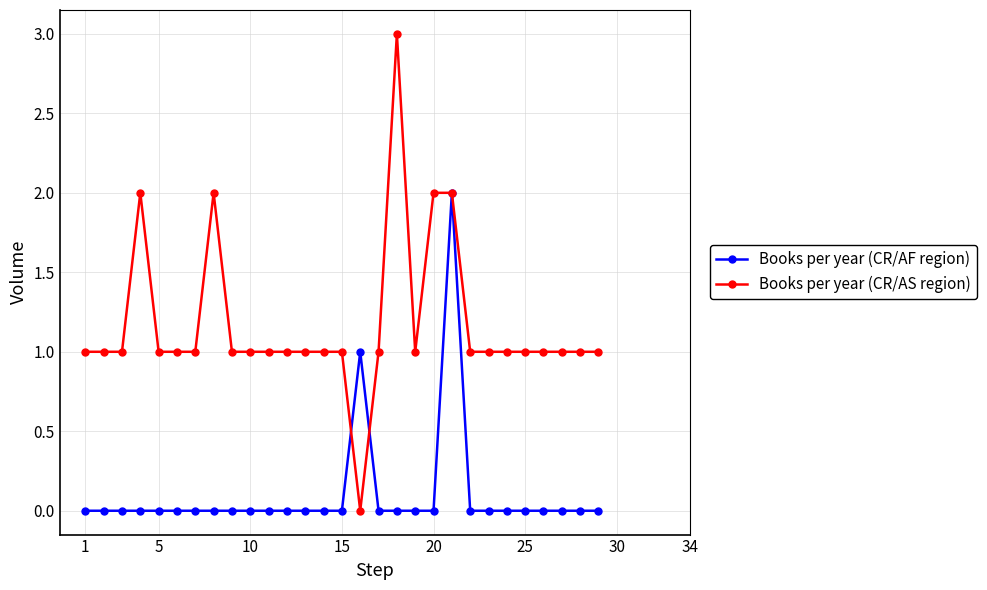

Which series has the widest spread of values?

Books per year (CR/AS region)